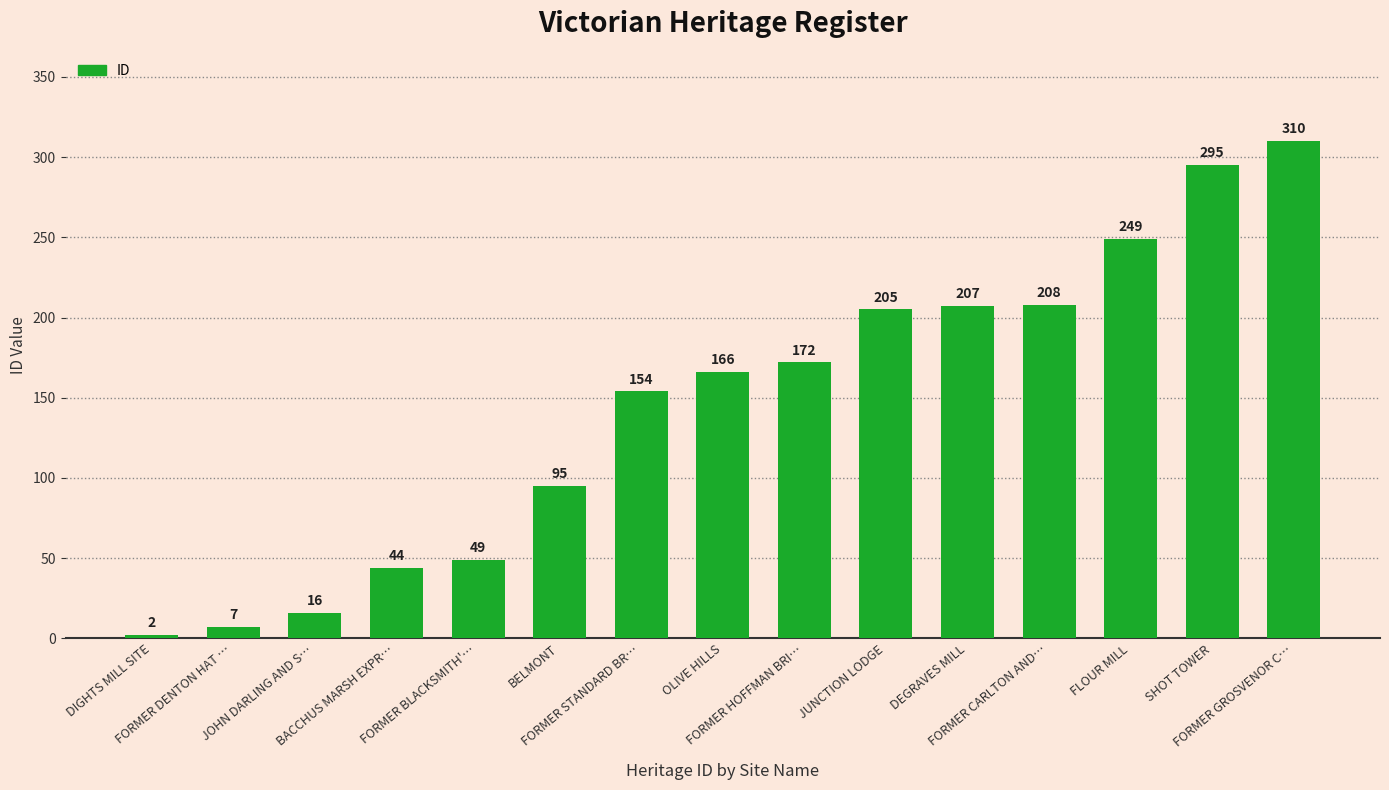

List the labels in order of value, largest first.

FORMER GROSVENOR C…, SHOT TOWER, FLOUR MILL, FORMER CARLTON AND…, DEGRAVES MILL, JUNCTION LODGE, FORMER HOFFMAN BRI…, OLIVE HILLS, FORMER STANDARD BR…, BELMONT, FORMER BLACKSMITH'…, BACCHUS MARSH EXPR…, JOHN DARLING AND S…, FORMER DENTON HAT …, DIGHTS MILL SITE